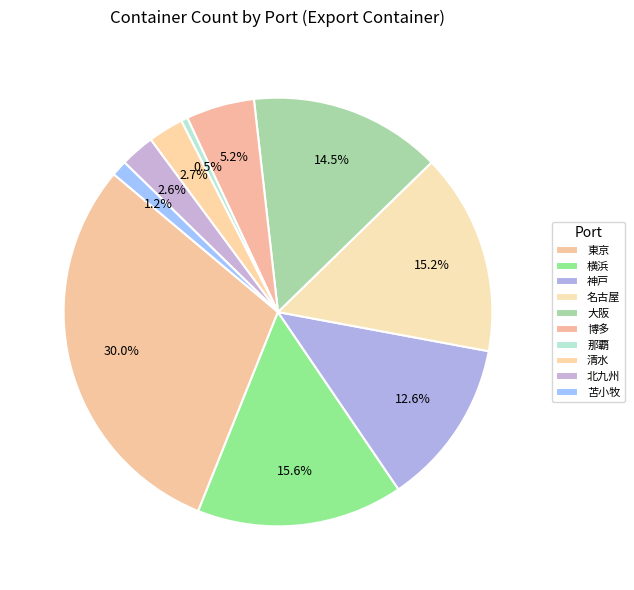

Count the number of slices in the pie.

10